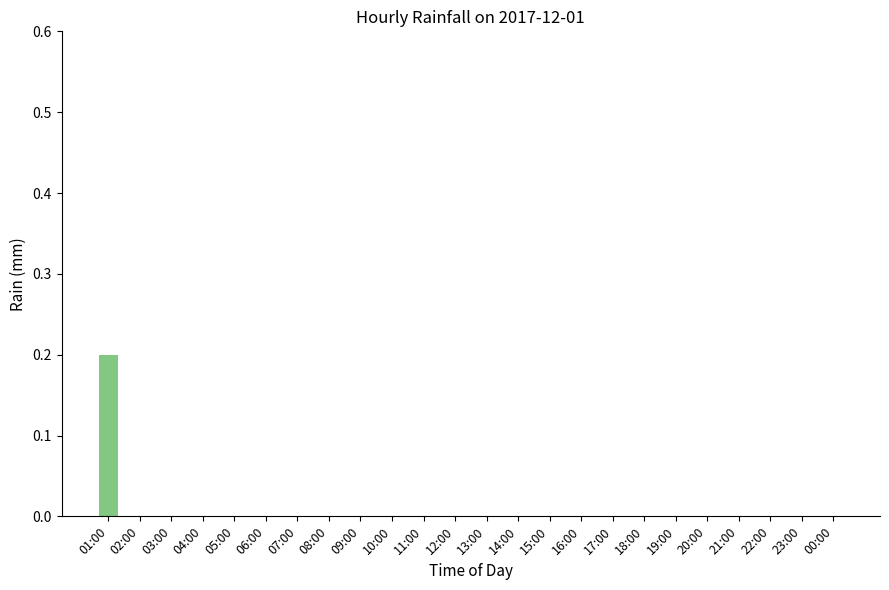

Are the bars horizontal?

No